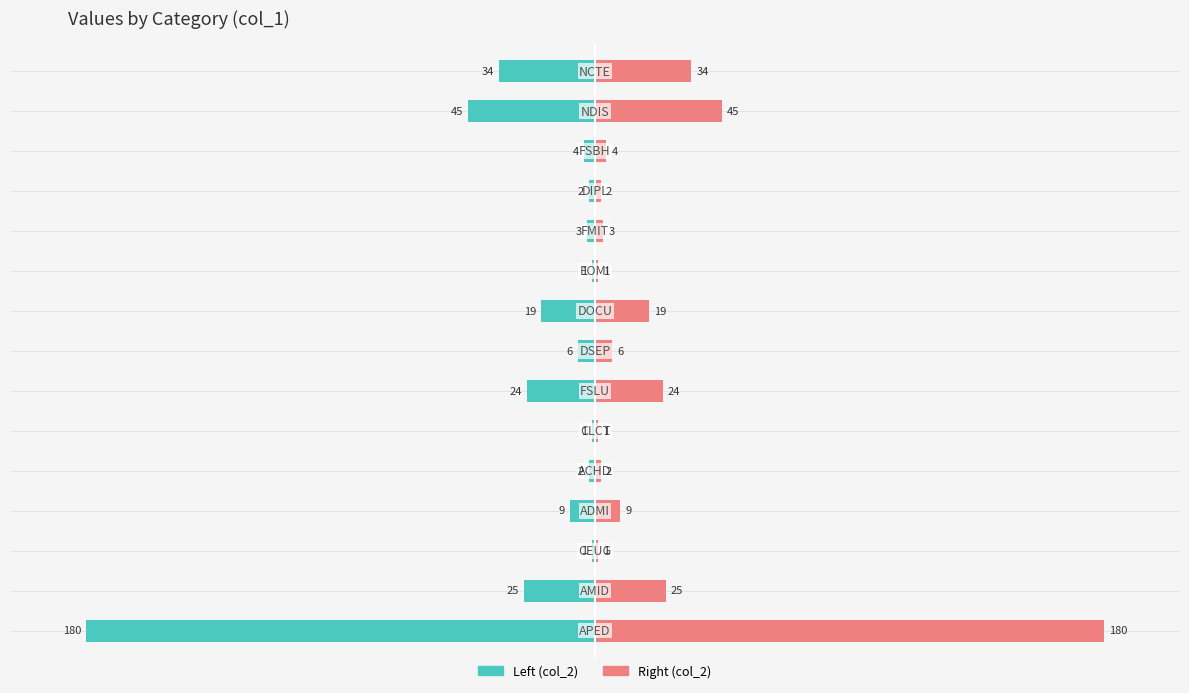

Which series has the largest total across all categories?

col_2 (Right)